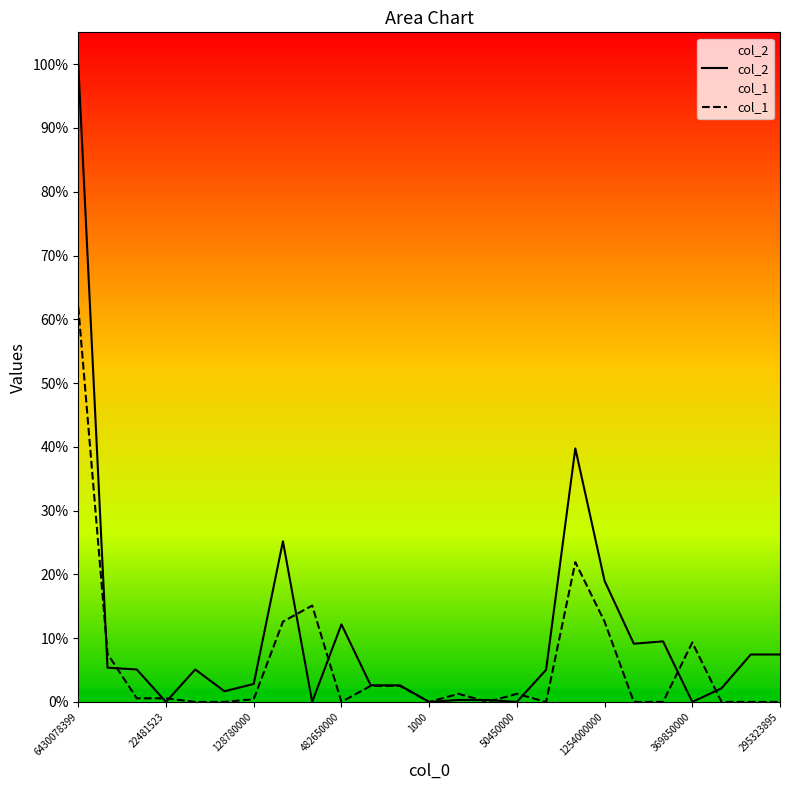

List the series in order of their overall mean, lowest first.

col_1, col_2